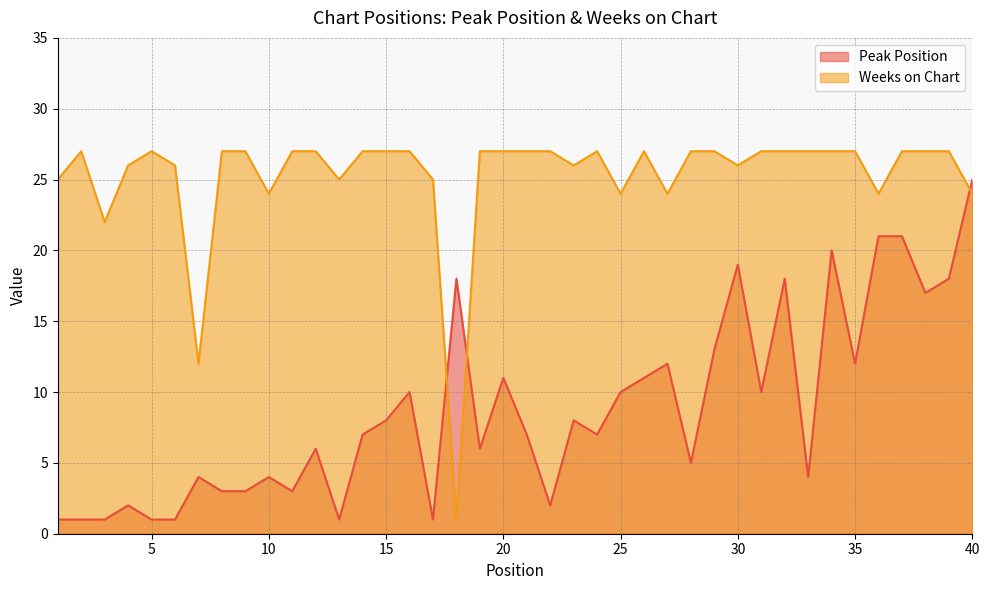

True or false: Peak Position has more than 0 points higher than both neighbors.

True